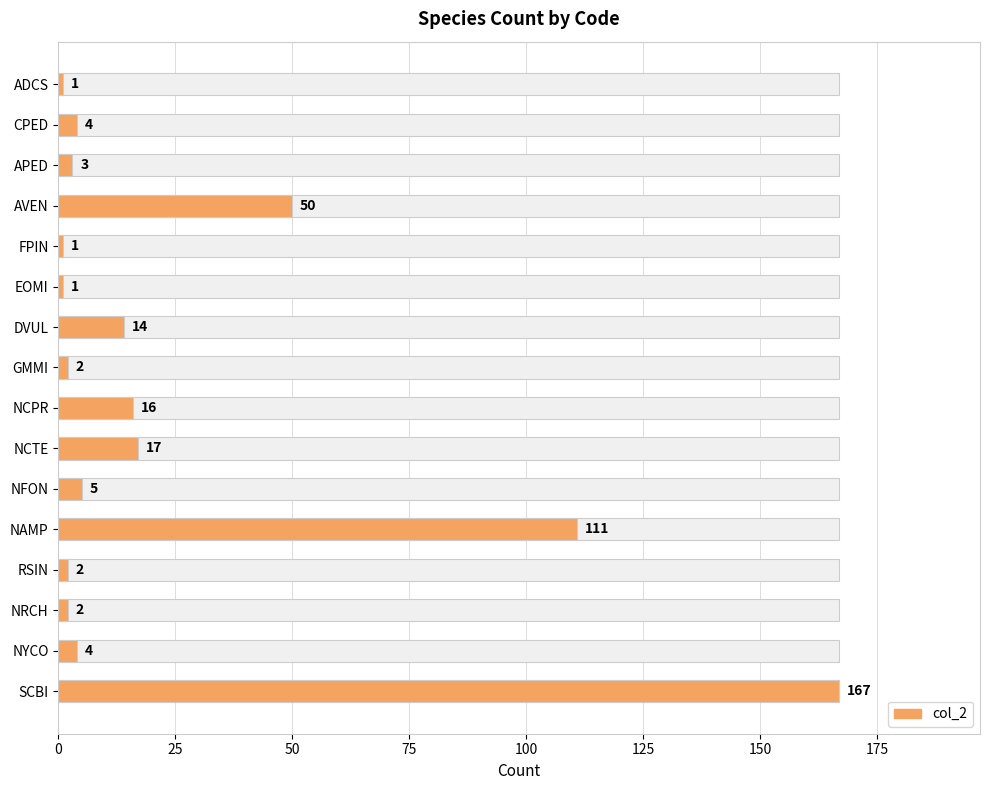

Count the number of values greater than 4.

7